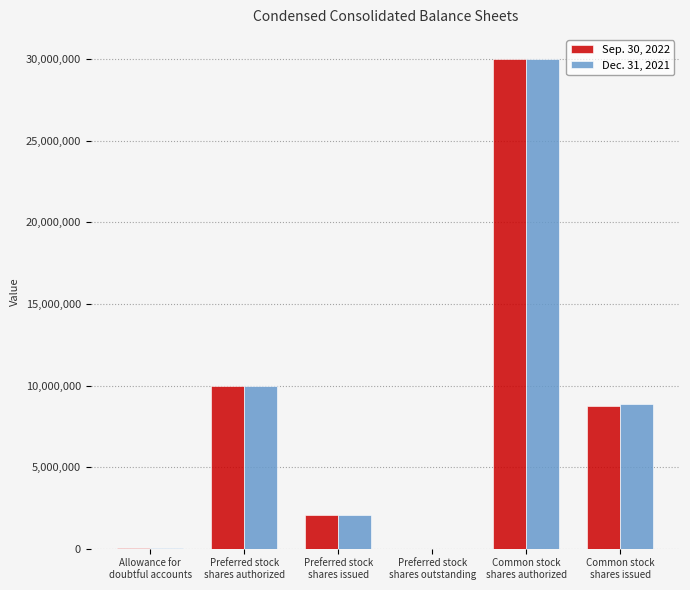

The Sep. 30, 2022 series shows 17334109 at Preferred stock
shares outstanding. True or false?

False